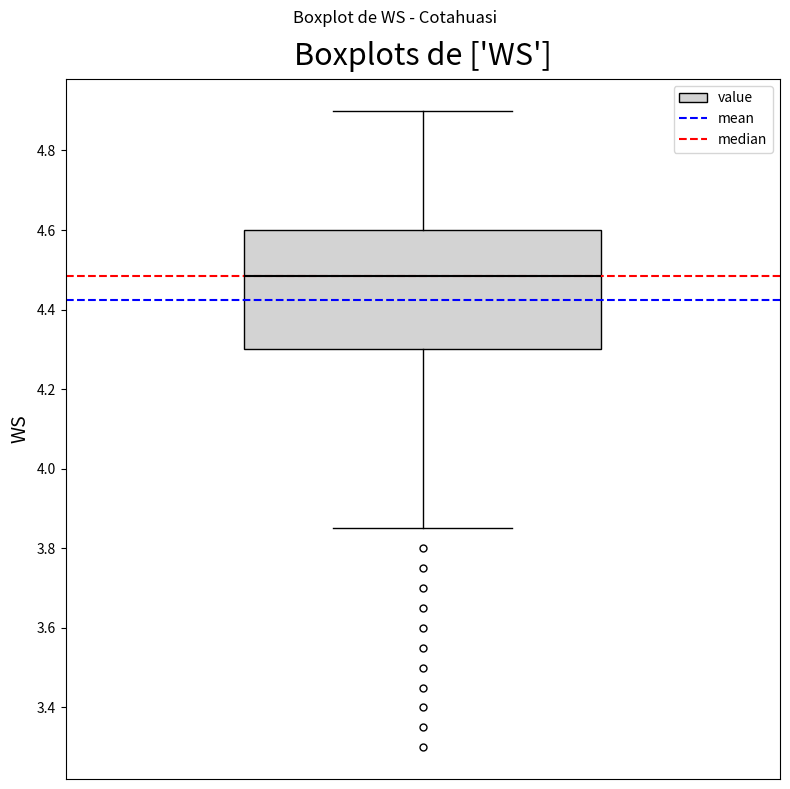

Where is the upper edge of the box on the y-axis? The values are not printed on the chart, so give them approximately, as read against the axis.

4.60